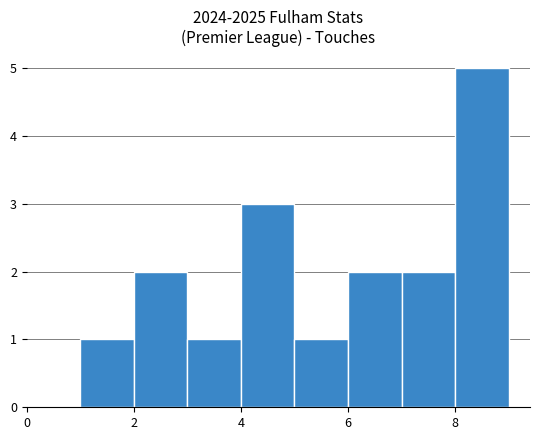

Reading left to right, list every bar in this chart as the range it spans on the x-axis followed by its height. The values are not printed on the chart, so give them approximately, as read against the axis.

1 to 2: 1
2 to 3: 2
3 to 4: 1
4 to 5: 3
5 to 6: 1
6 to 7: 2
7 to 8: 2
8 to 9: 5